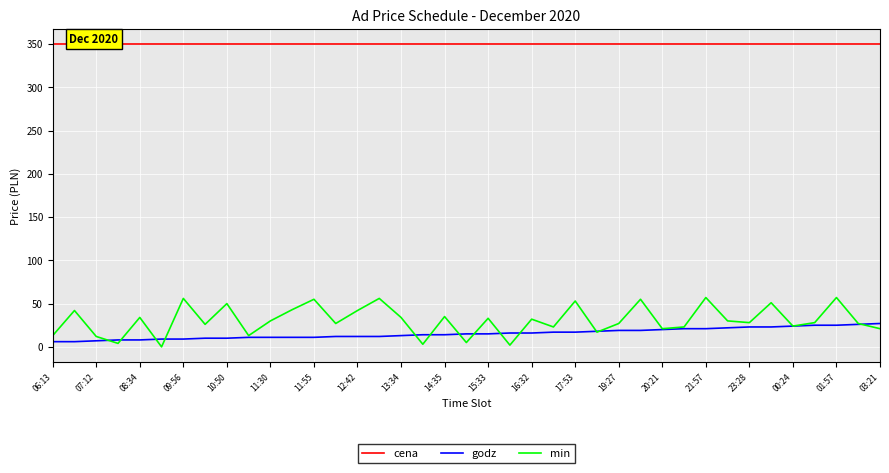

Which series has the widest spread of values?

min